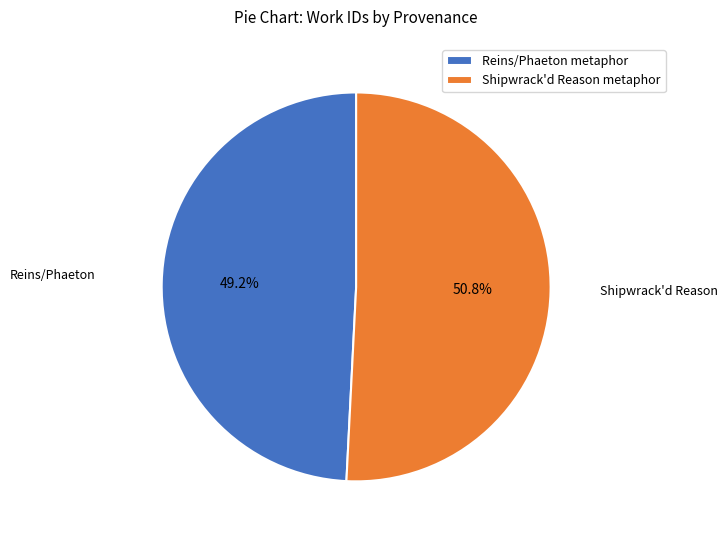

What is the majority slice?

Shipwrack'd Reason metaphor